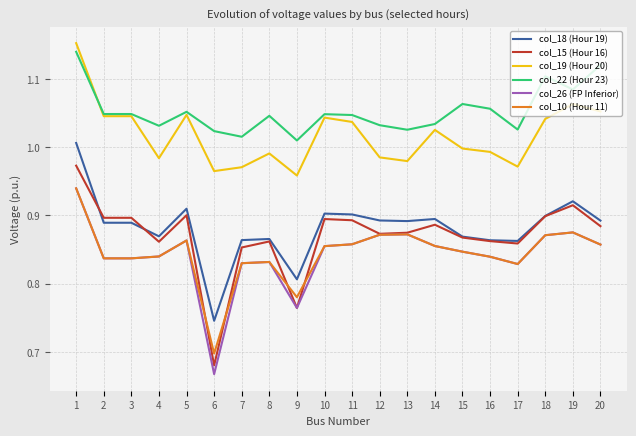

The value of col_22 (Hour 23) at 9 is 1.8. True or false?

False